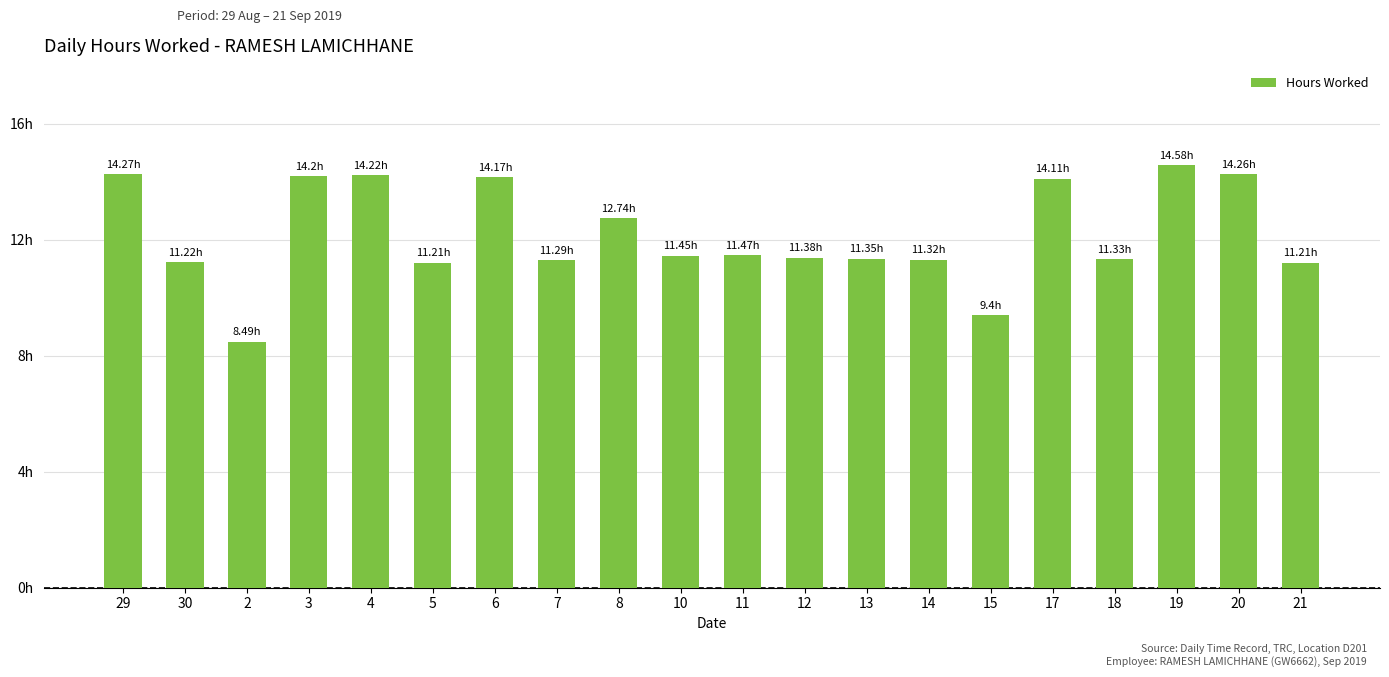

Which category has the highest value across all series?

19